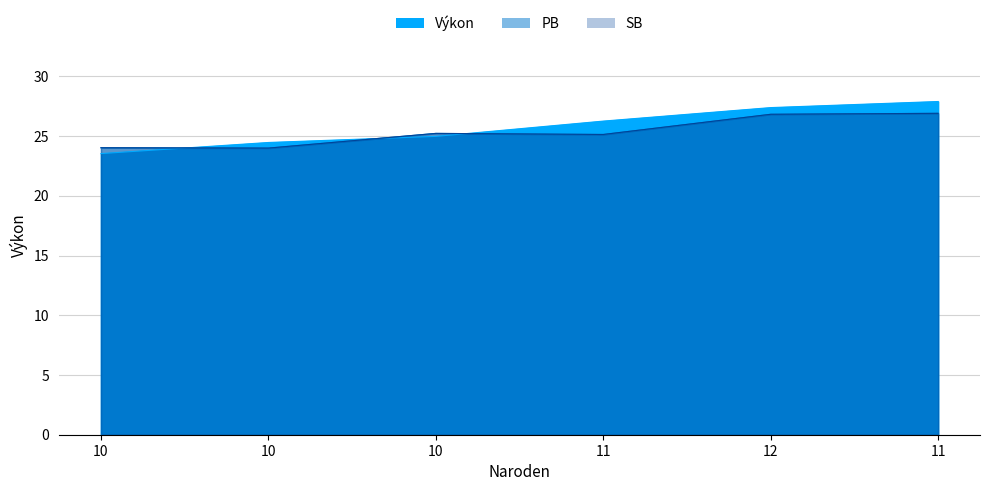

True or false: SB has a value of 25.2 at 10.

True